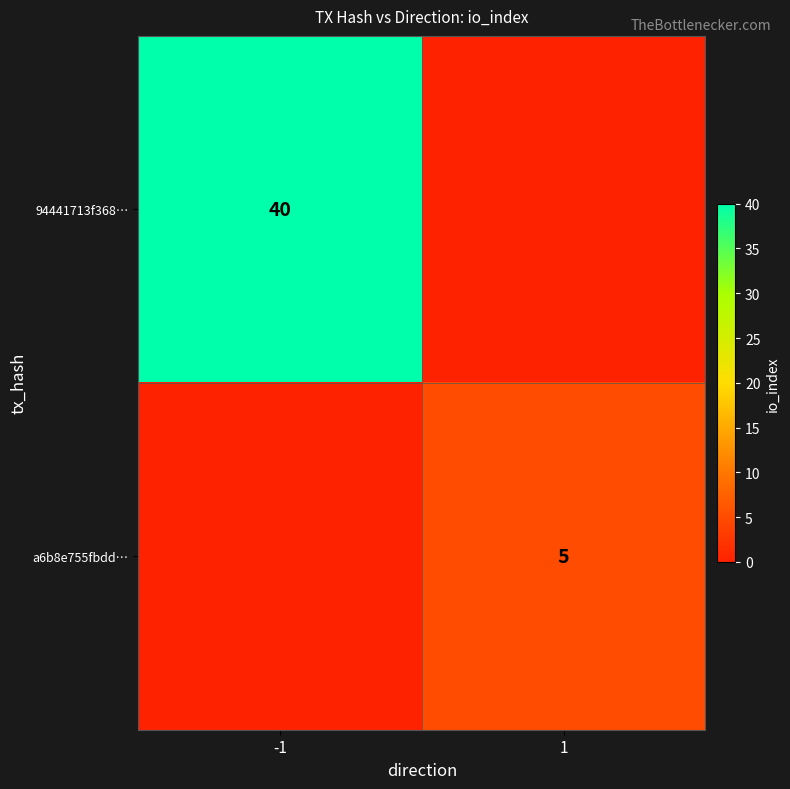

Is the value of 94441713f368… at -1 greater than the value of a6b8e755fbdd… at 1?

Yes